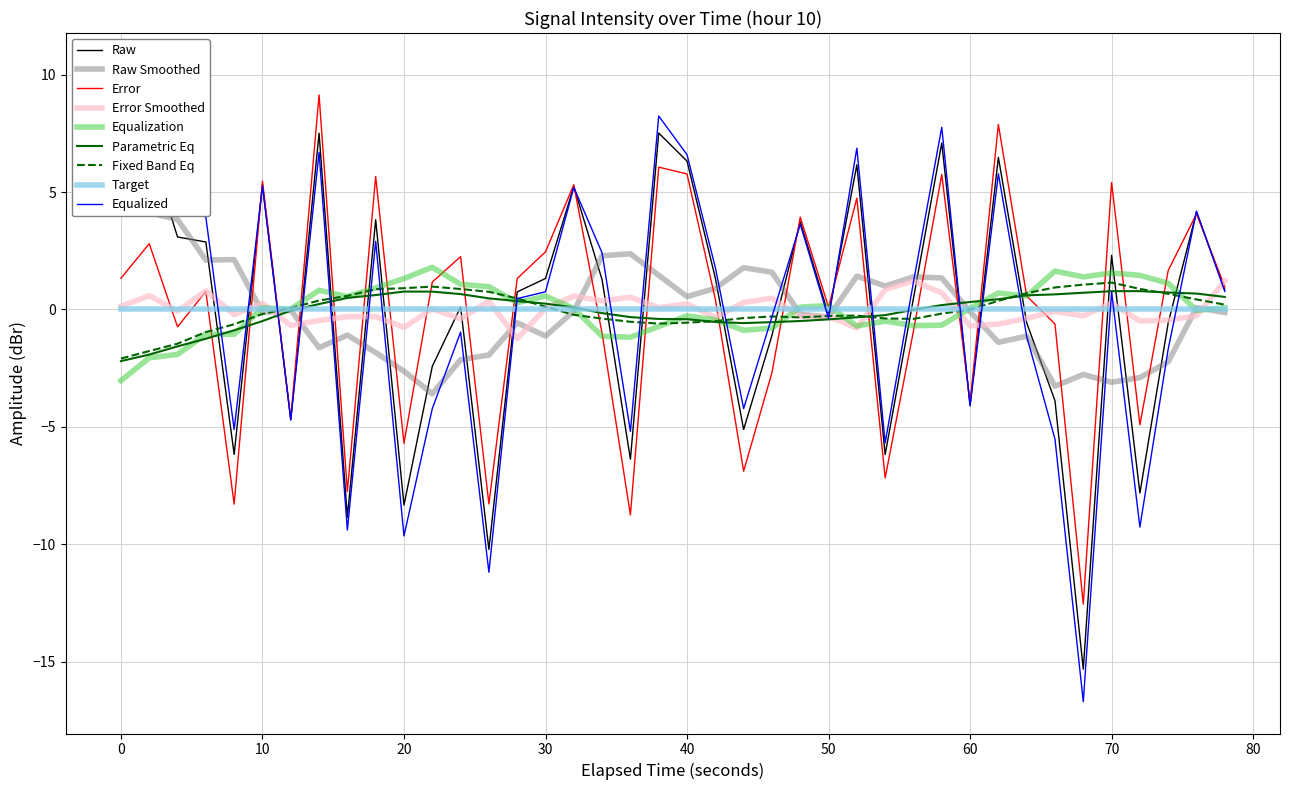

Does the chart display data point markers on the line(s)?

No